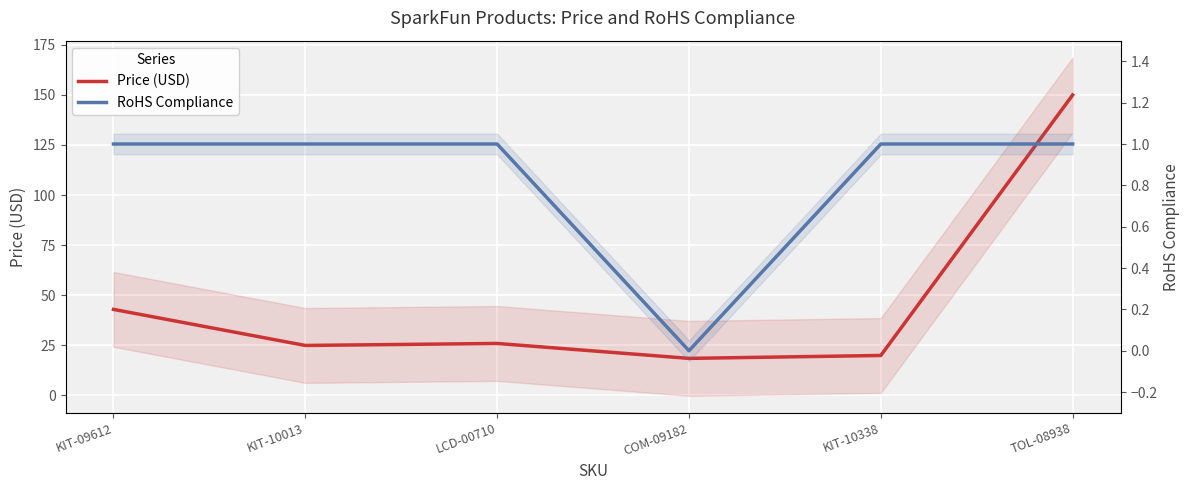

Rank the series by their average value, from lowest to highest.

RoHS Compliance, Price (USD)